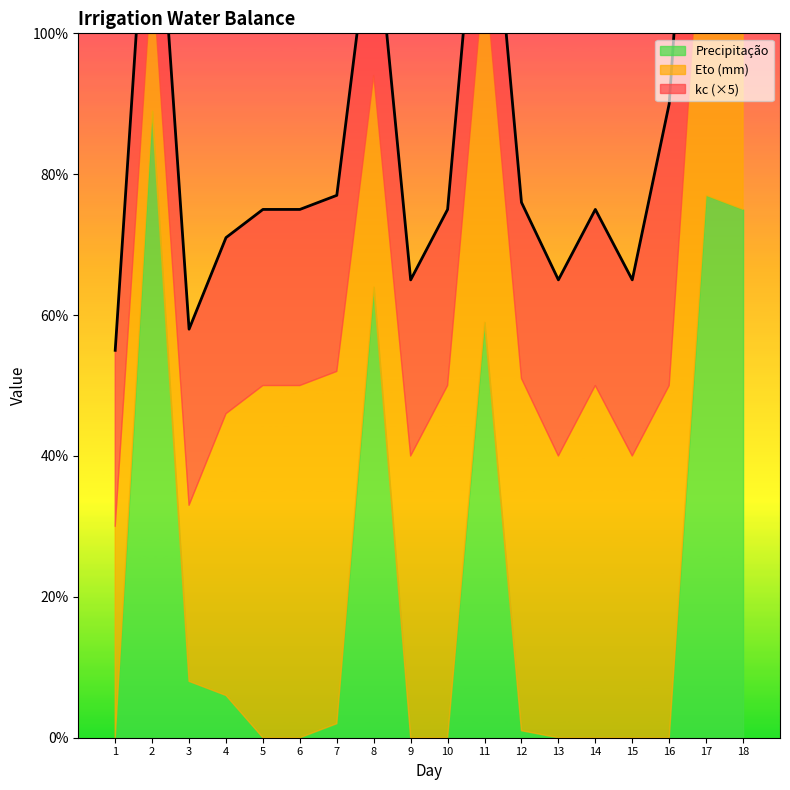

True or false: Precipitação and kc cross at least once.

True